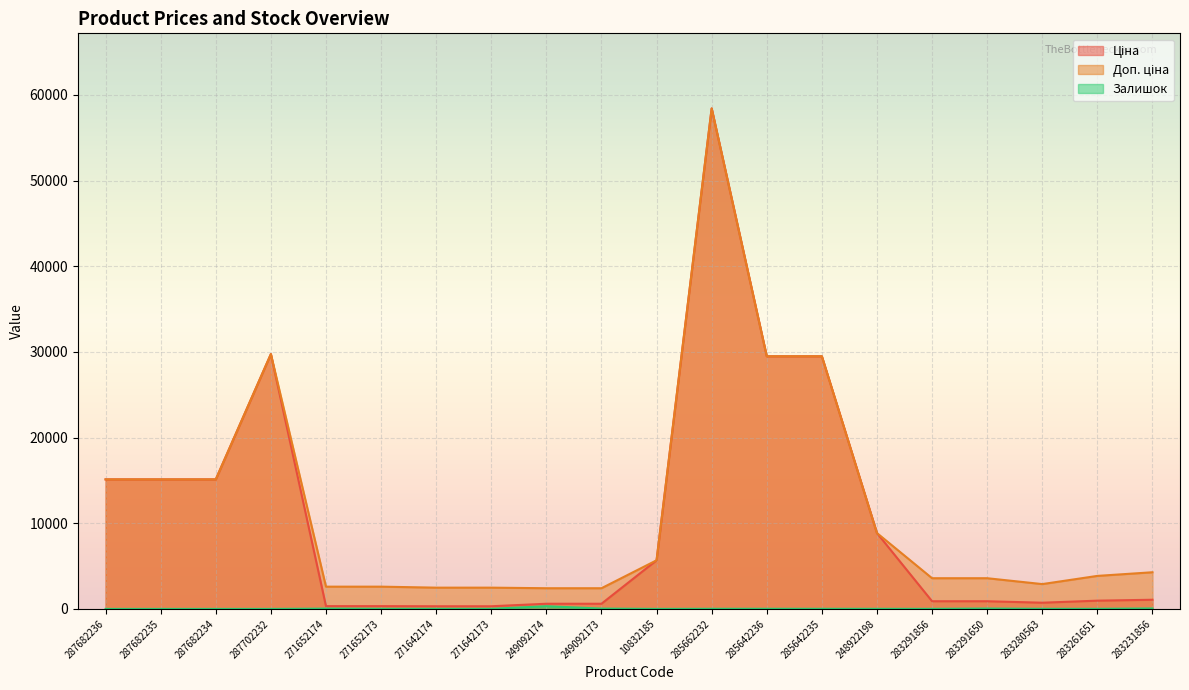

Which label corresponds to the smallest value in the chart?

287682236